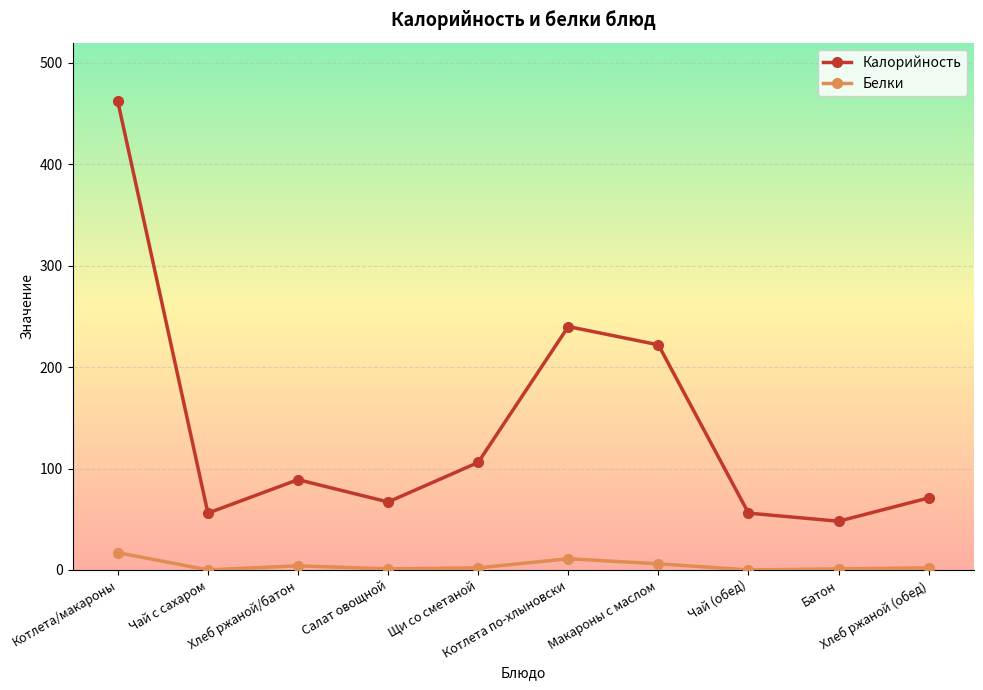

What is the label of the 4th point from the right?

Макароны с маслом